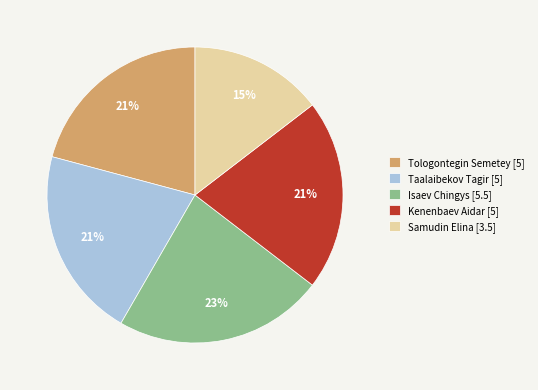

Do Isaev Chingys [5.5] and Tologontegin Semetey [5] together represent more than half of the pie?

No